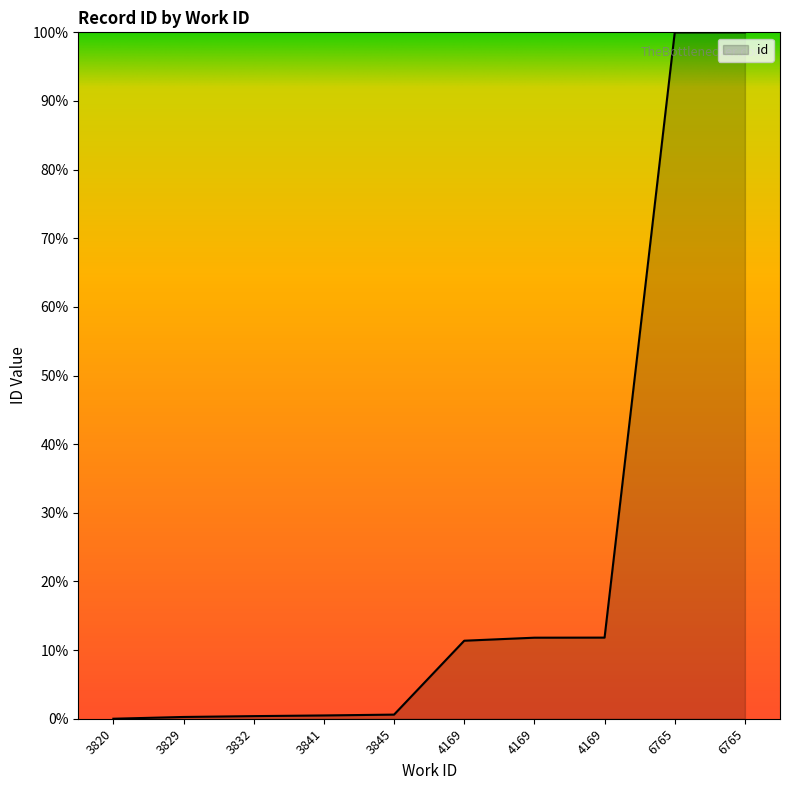

At which label does the data first exceed 11?

4169